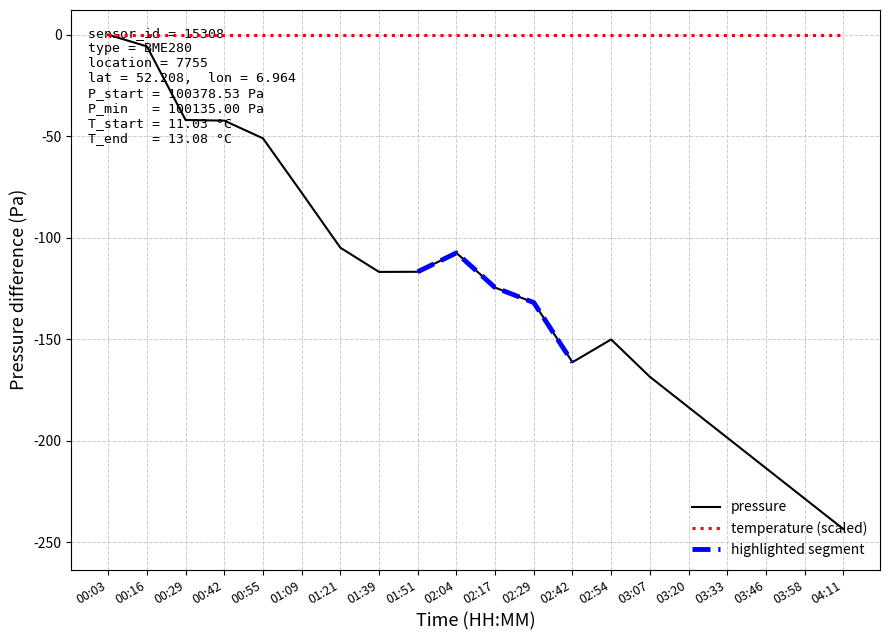

At which label does the data first exceed -116?

00:03